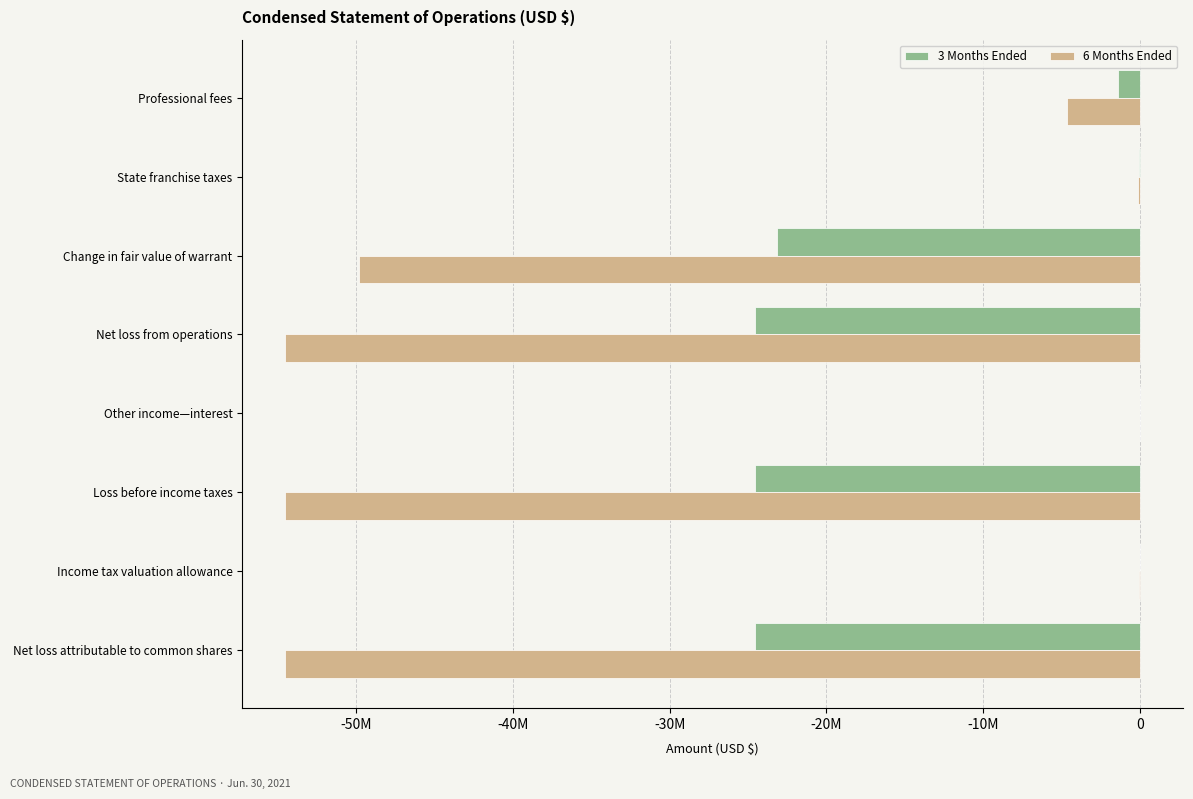

What is the greatest value displayed?

22310